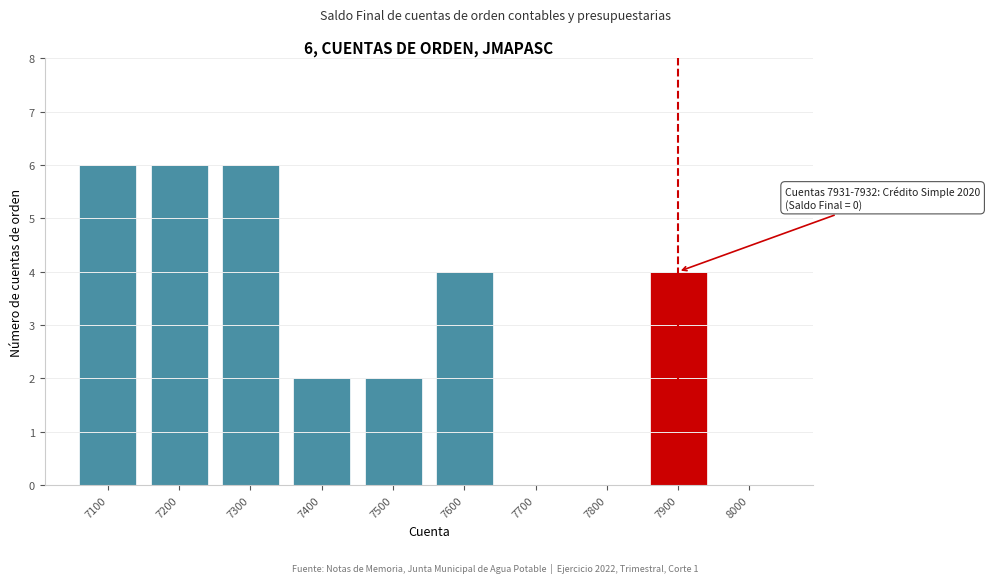

Reading left to right, list all the values displayed in this chart.

7100=6	7200=6	7300=6	7400=2	7500=2	7600=4	7700=0	7800=0	7900=4	8000=0